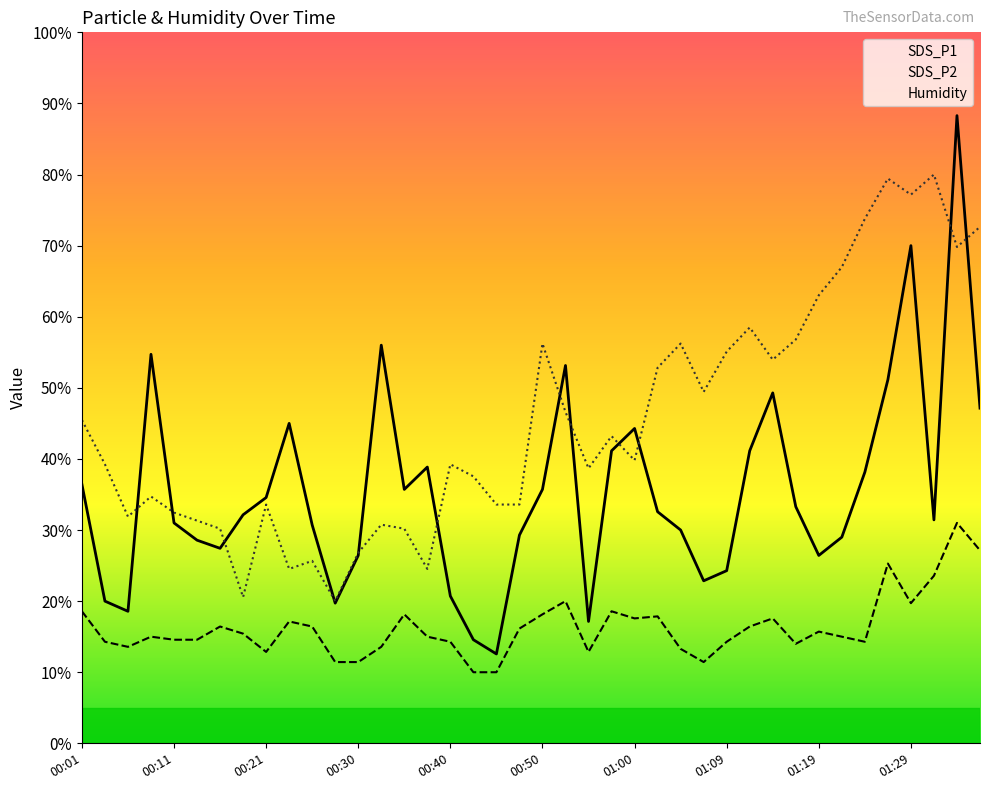

True or false: SDS_P2 and Humidity intersect in this chart.

False